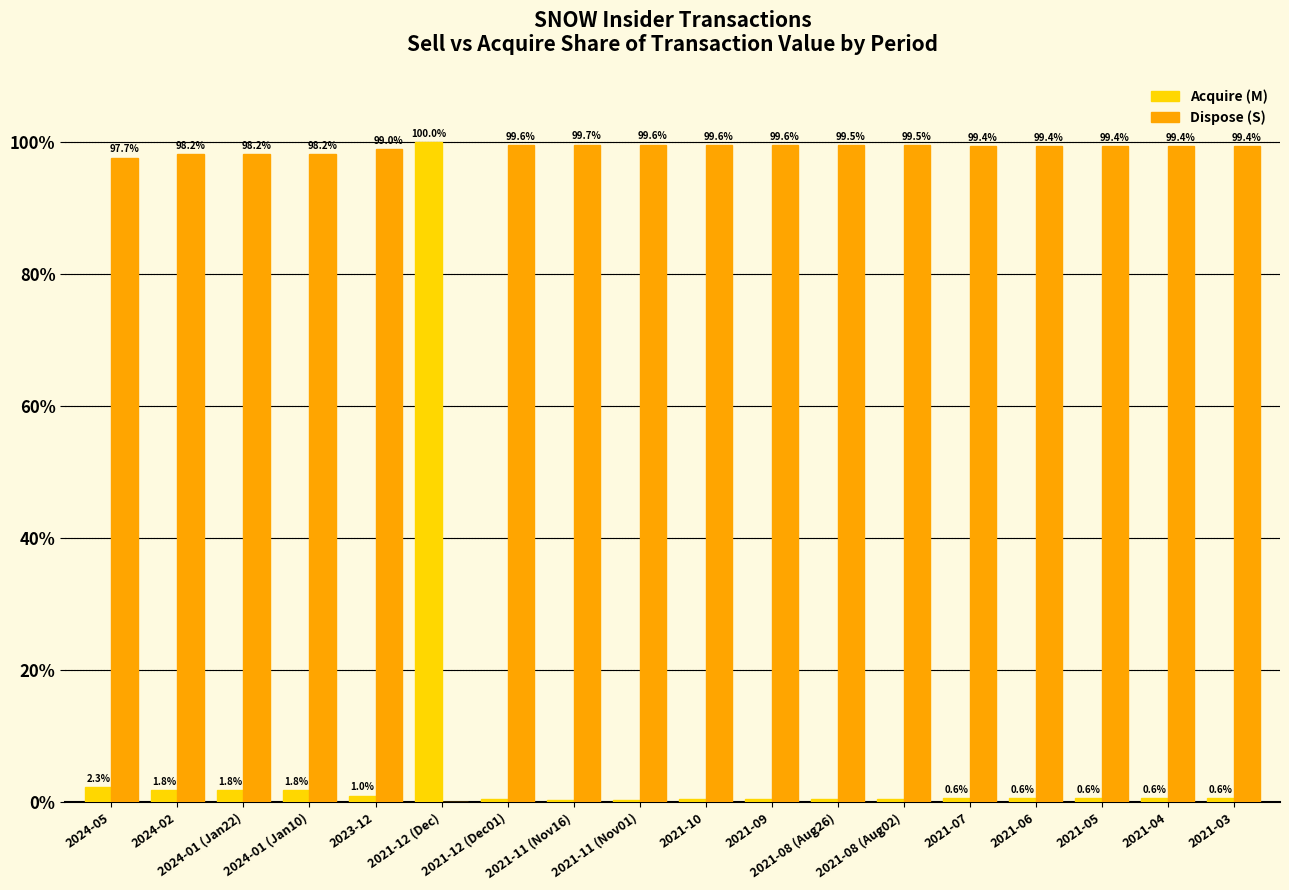

Which series has the largest total across all categories?

Dispose (S)